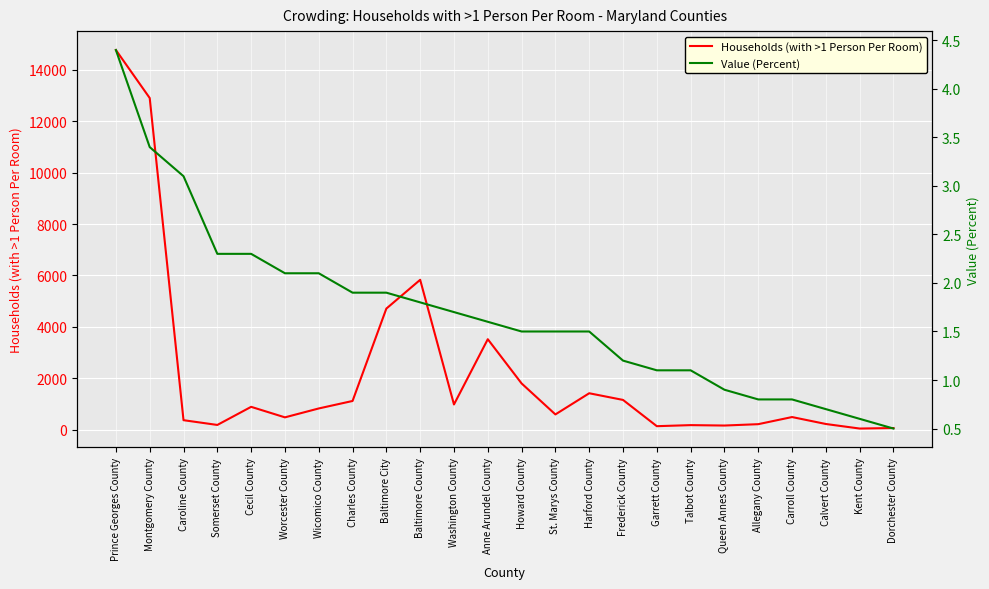

True or false: Households (with >1 Person Per Room) and Value (Percent) intersect in this chart.

False